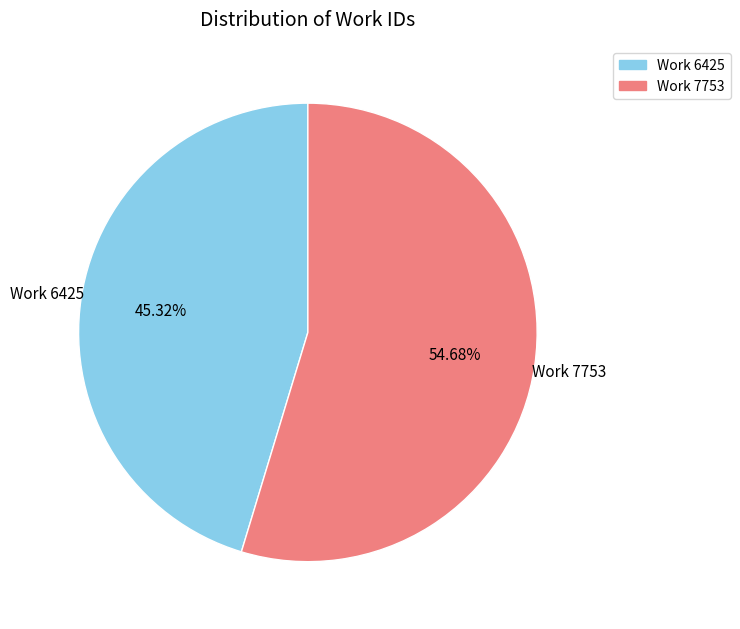

What is the smallest slice in the pie chart?

Work 6425